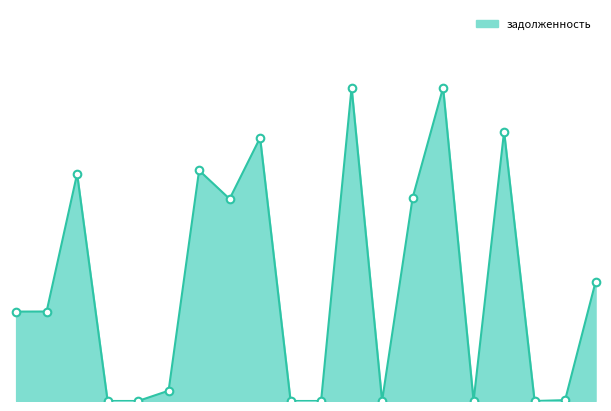

Approximately how many times larger is the value at 1 compared to 3?

0.4